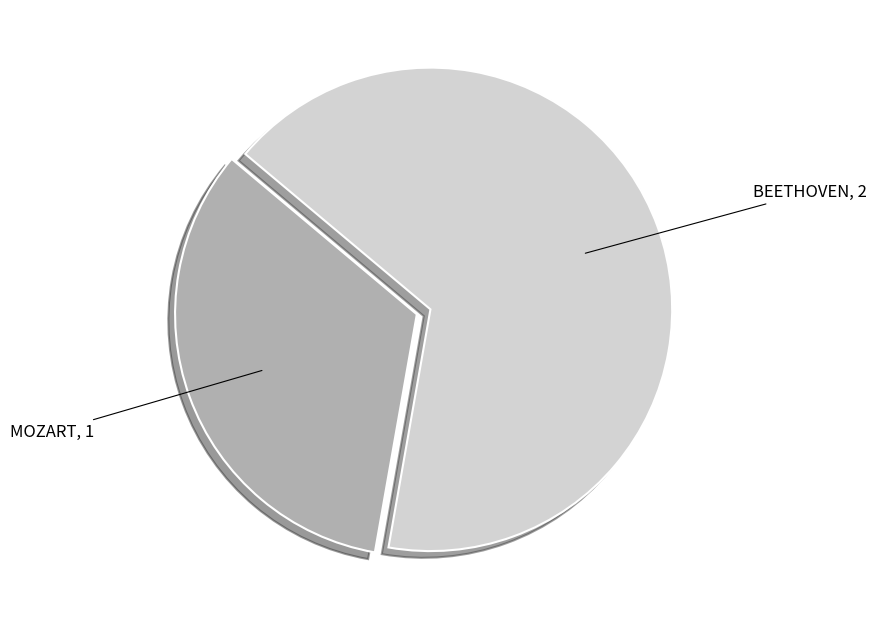

Is there a majority slice in this chart?

Yes